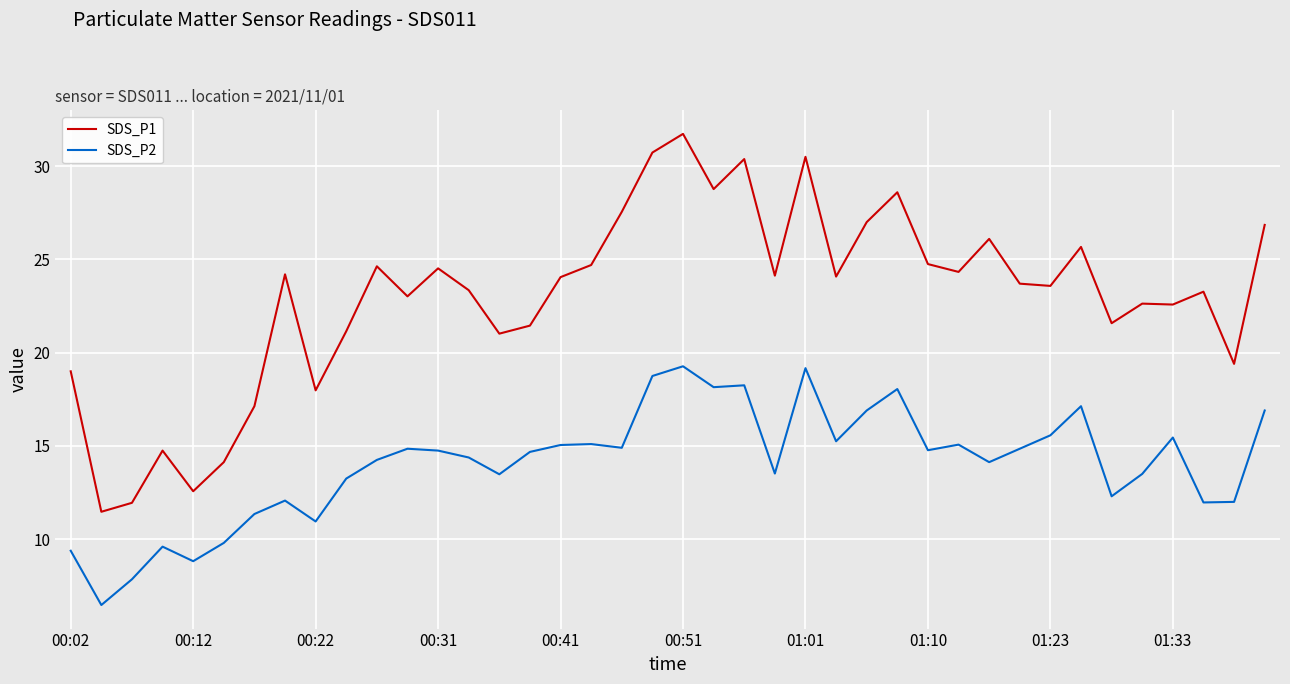

How many series are shown in this chart?

2